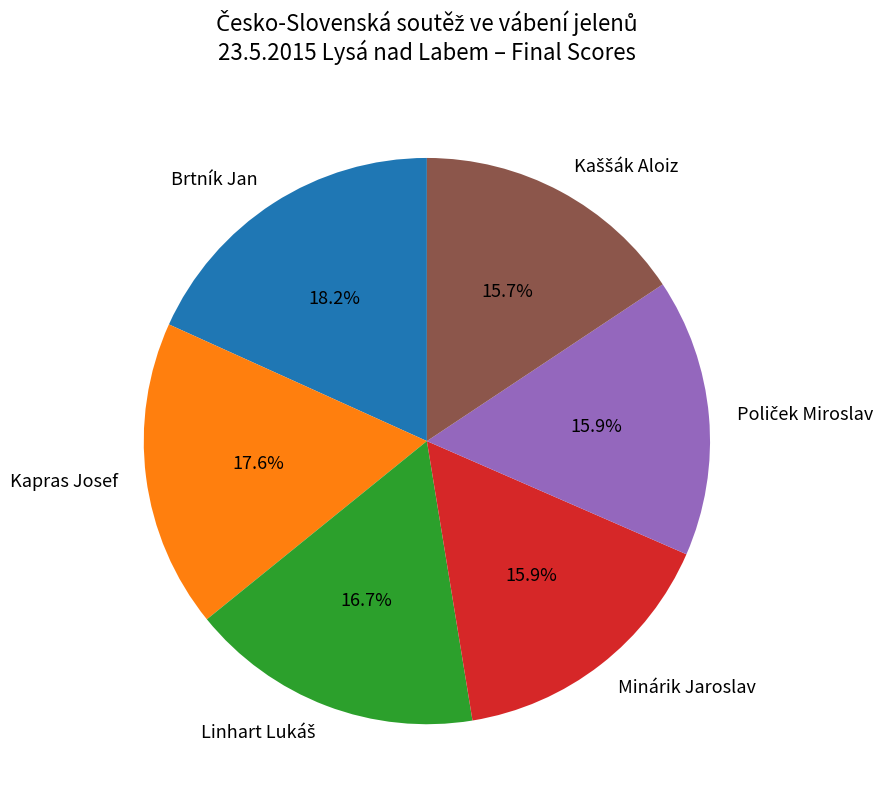

Is there a majority slice in this chart?

No